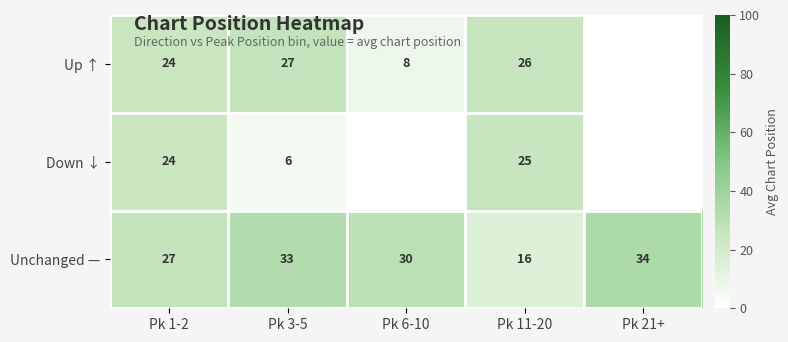

Is it true that Down ↓ equals 6 at Pk 3-5?

True